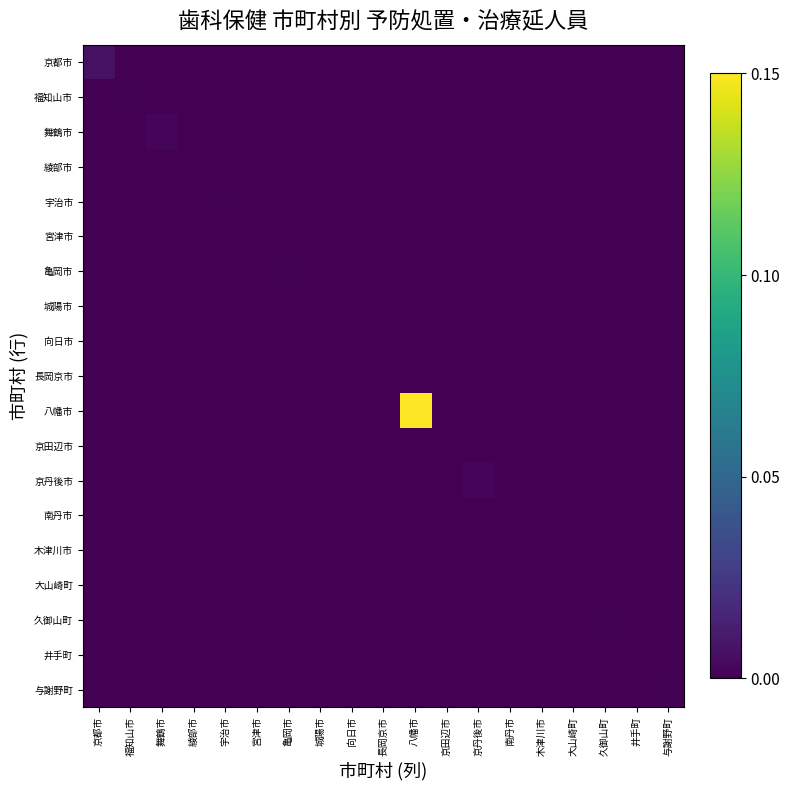

Rank the series at 城陽市 from highest to lowest value.

京都市, 福知山市, 舞鶴市, 綾部市, 宇治市, 宮津市, 亀岡市, 城陽市, 向日市, 長岡京市, 八幡市, 京田辺市, 京丹後市, 南丹市, 木津川市, 大山崎町, 久御山町, 井手町, 与謝野町